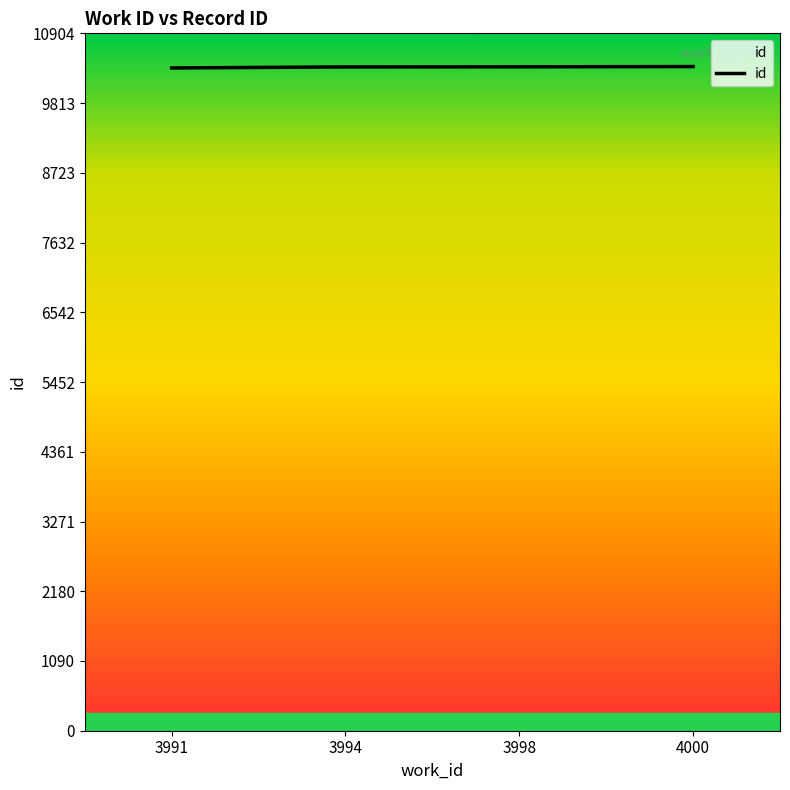

What is the maximum value shown in the chart?

10385